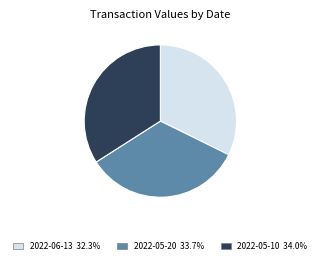

What is the ratio of the value at 2022-05-10 to the value at 2022-06-13?

1.1